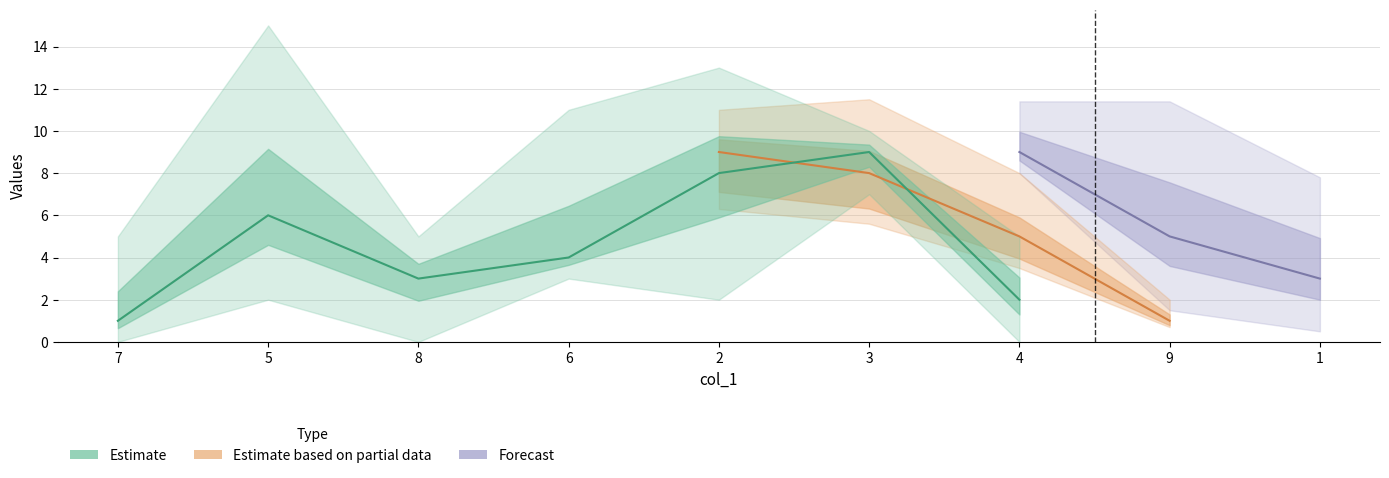

Is the value of col_2 at 1 greater than the value of col_3 at 5?

No